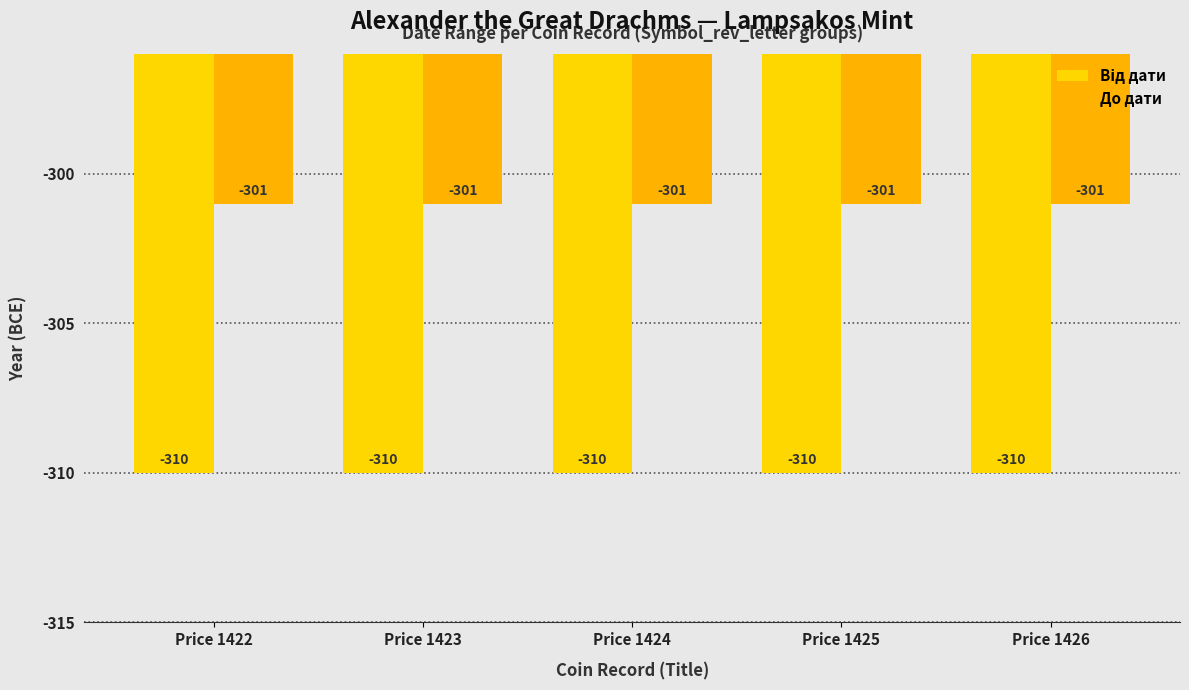

Are the bars horizontal?

No